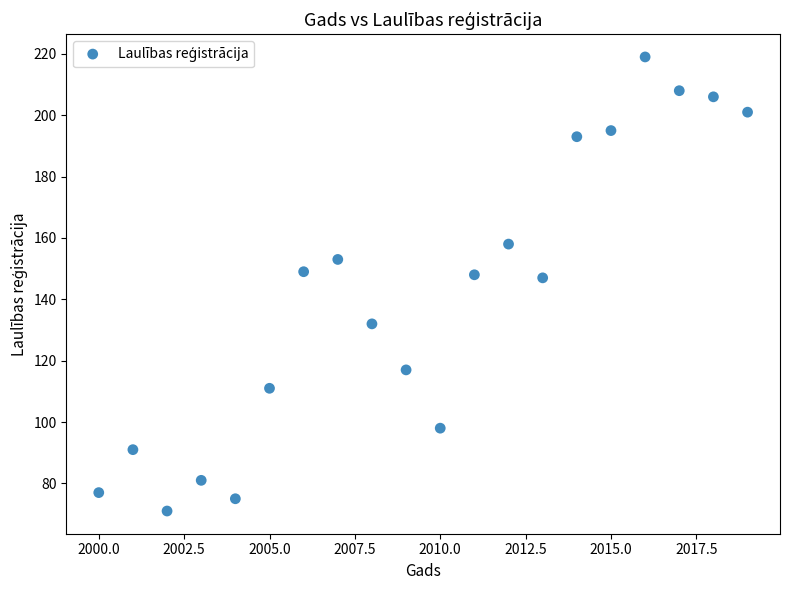

What is the range of Y values (max minus min)?

148